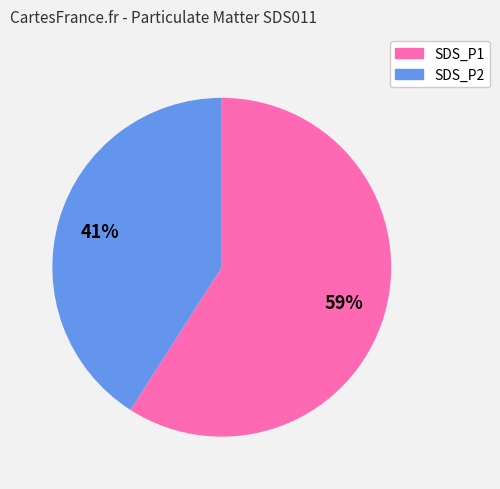

Rank the categories by value from highest to lowest.

SDS_P1, SDS_P2